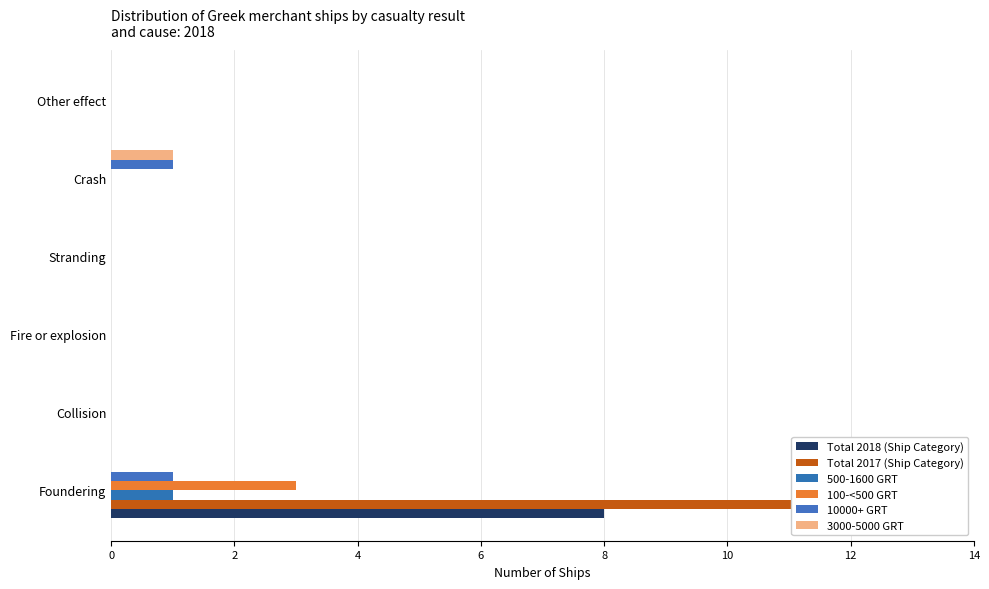

Rank the series by their maximum value, from highest to lowest.

Total 2017 (Ship Category), Total 2018 (Ship Category), 100-<500 GRT, 500-1600 GRT, 10000+ GRT, 3000-5000 GRT